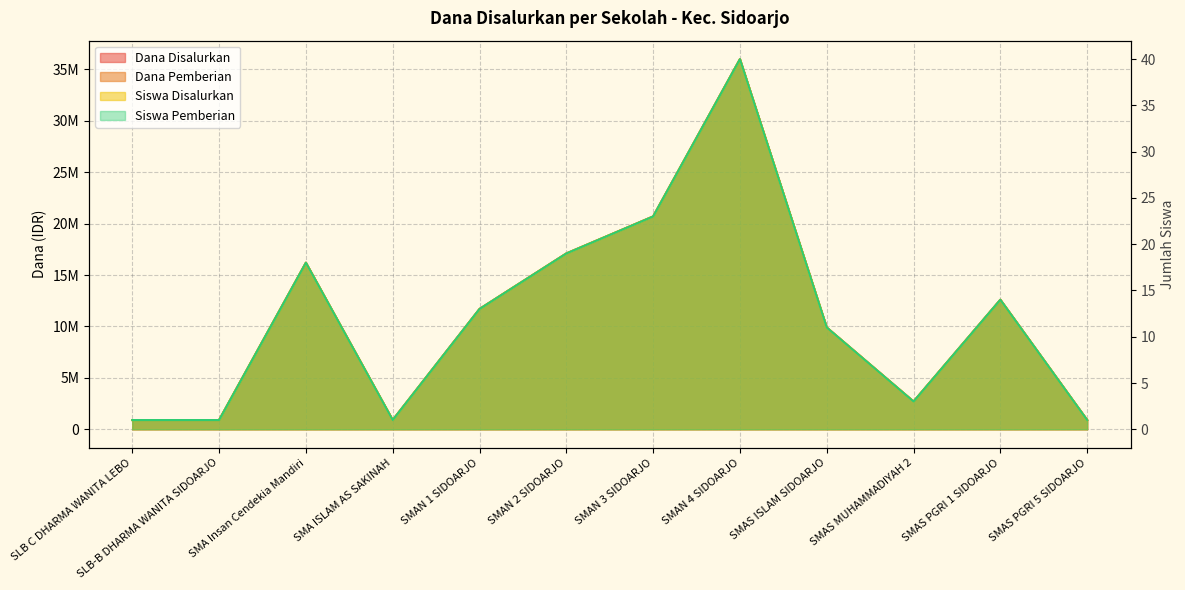

What is the value of the Siswa Disalurkan point at the 1st from the left?

1